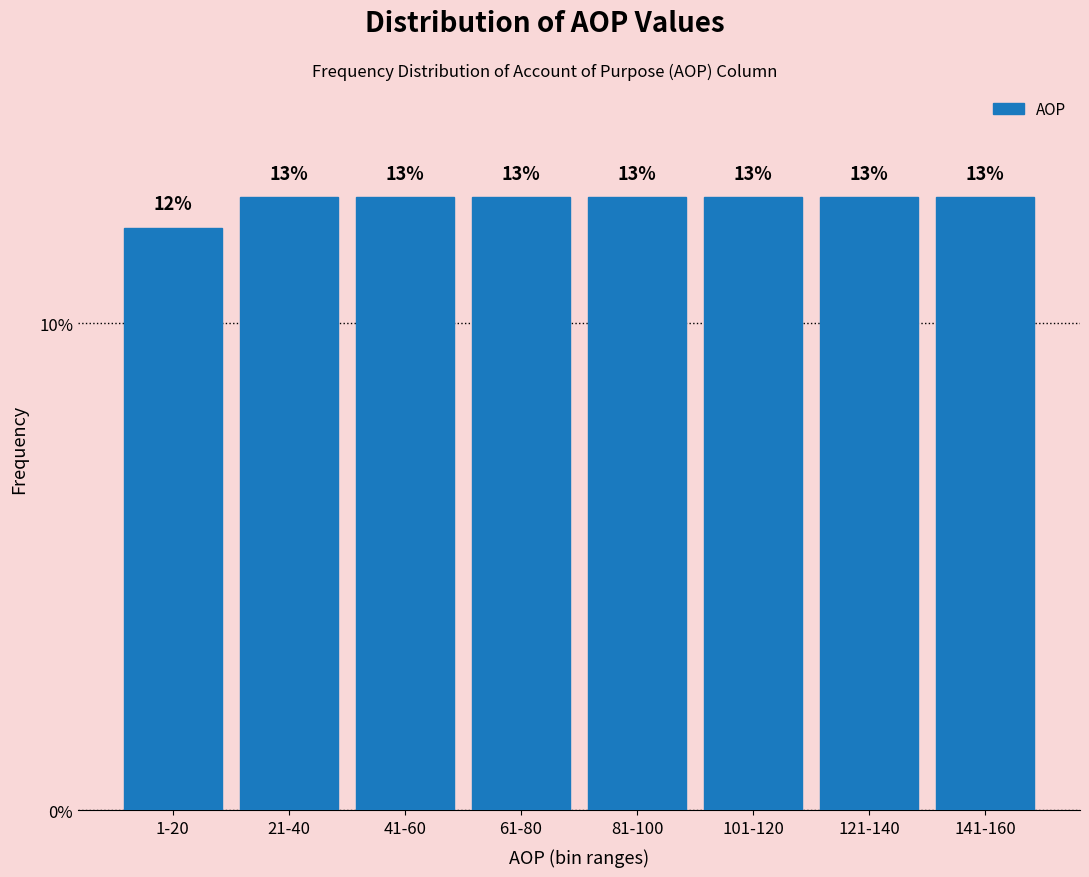

Are the bars horizontal?

No